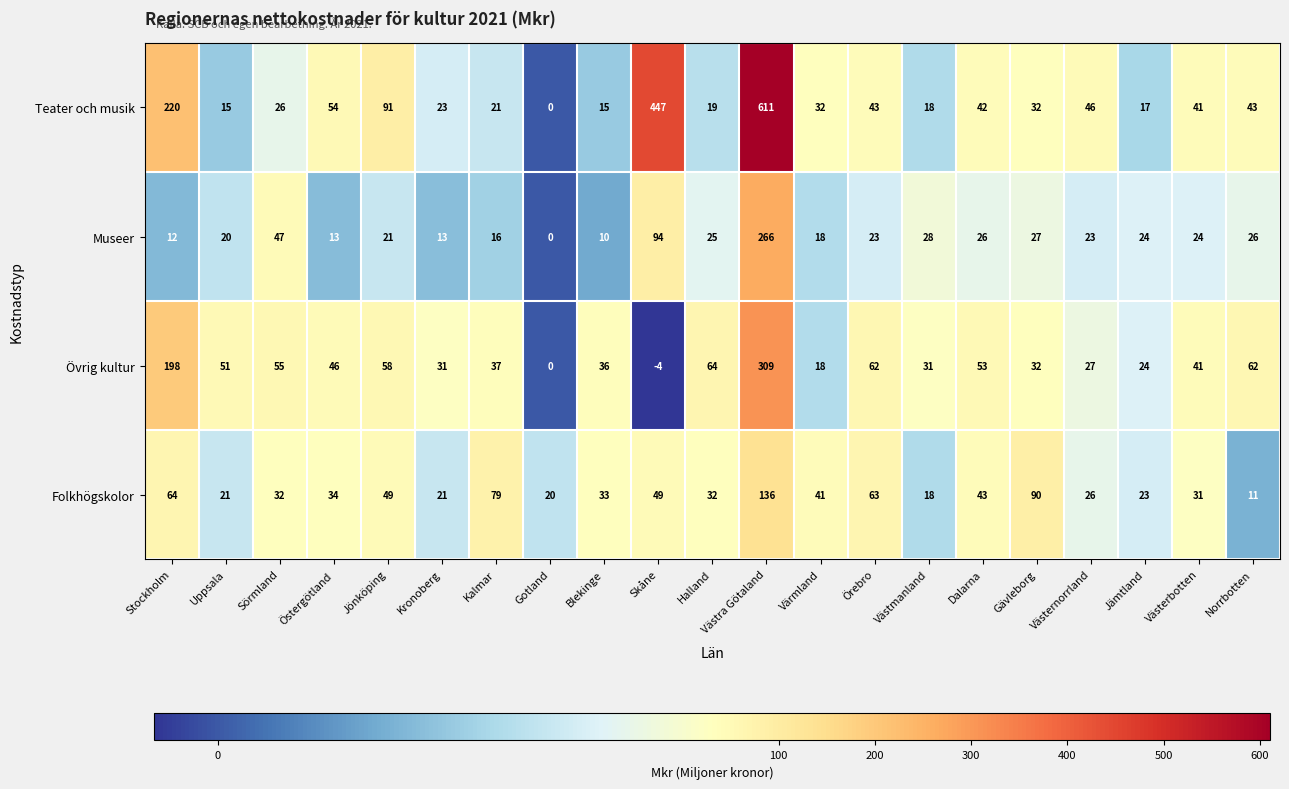

Is it true that Museer equals 27 at Gävleborg?

True